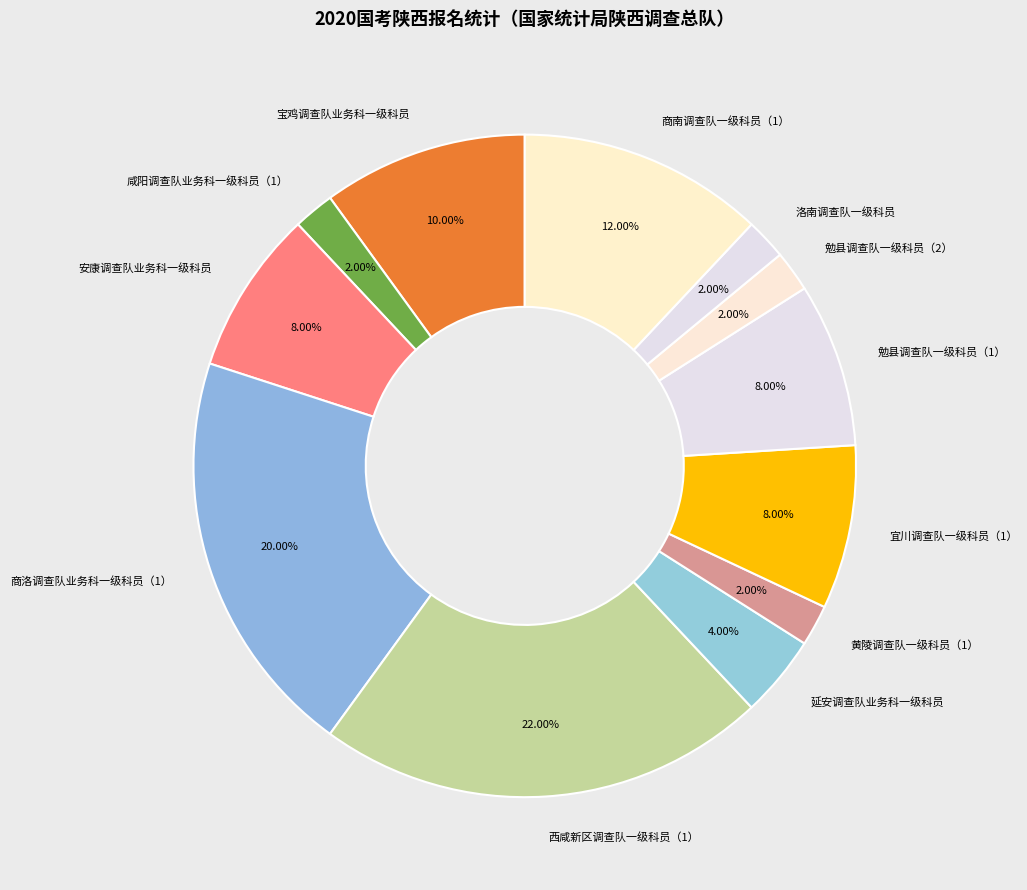

What is the largest slice in the pie chart?

西咸新区调查队一级科员（1）